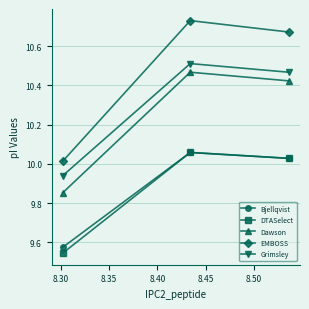

Which series has the widest spread of values?

EMBOSS